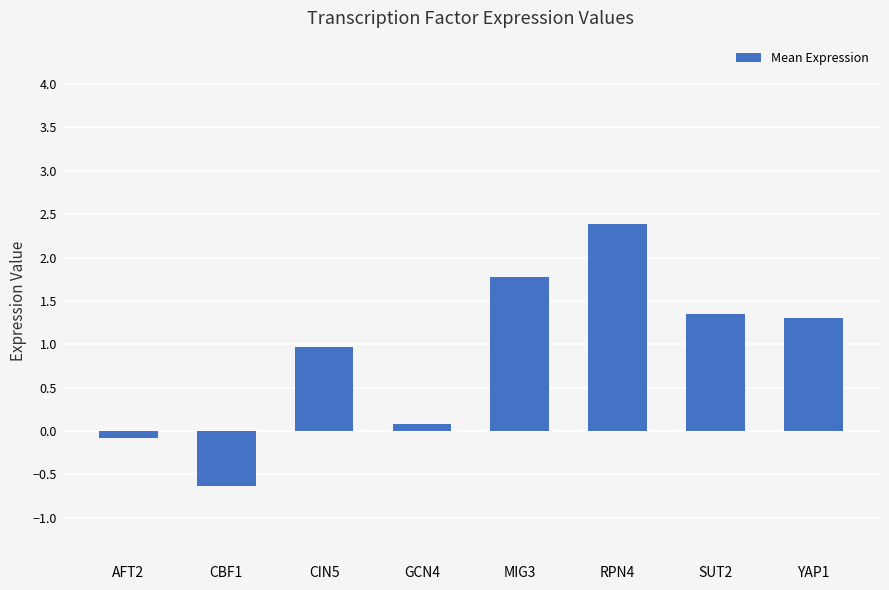

What is the label of the 5th bar from the left?

MIG3